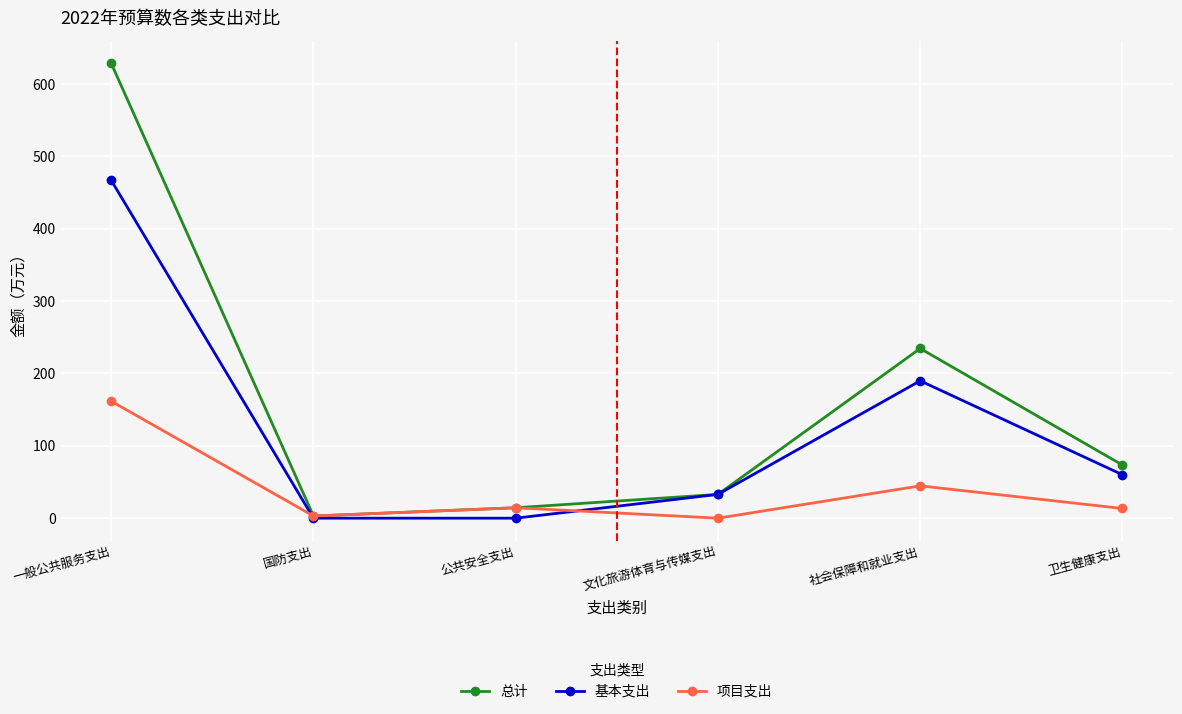

What is the maximum value for 基本支出?

466.8